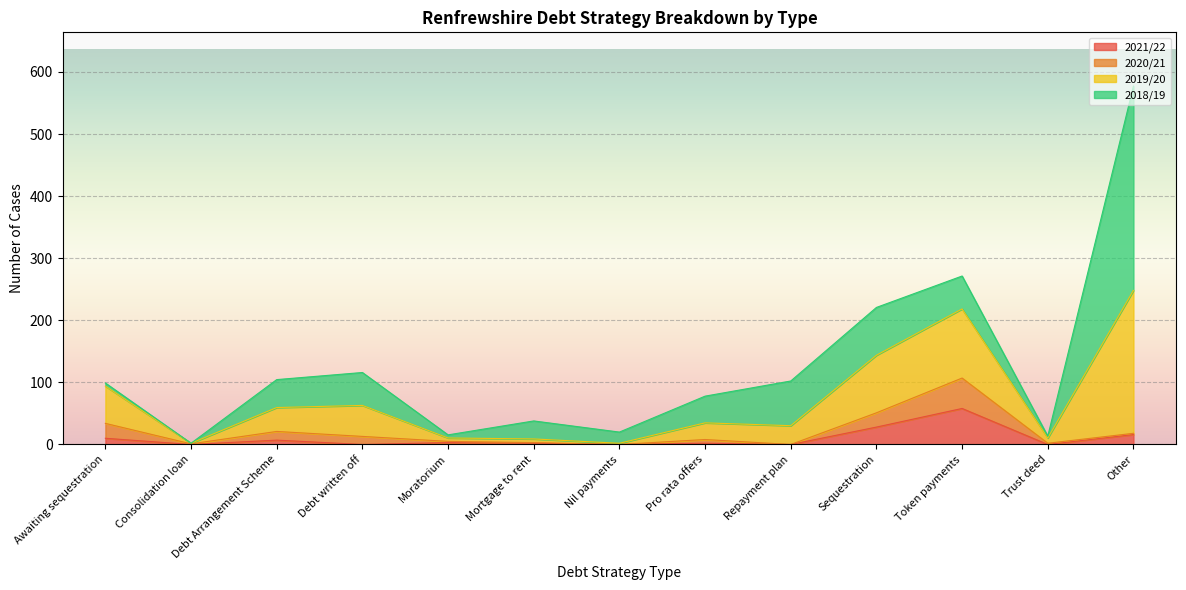

The value of 2021/22 at Token payments is 58.0. True or false?

True